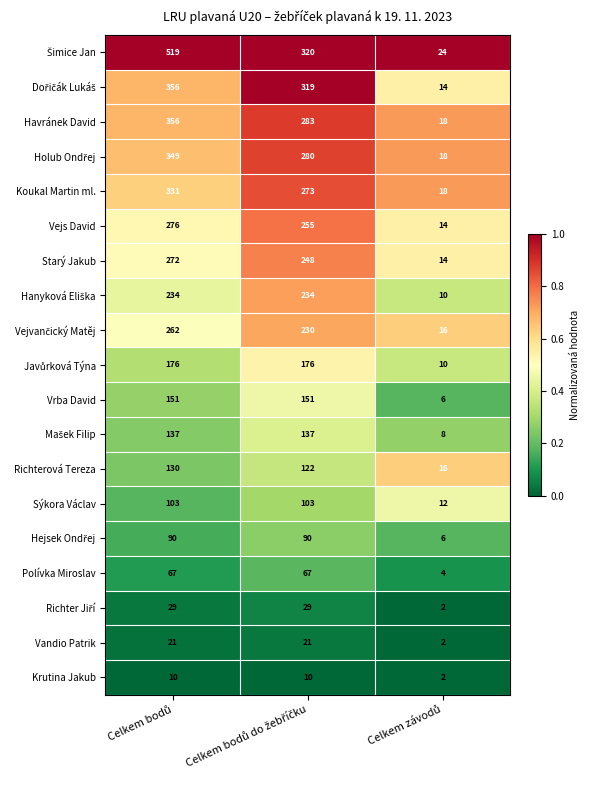

What is the greatest value displayed?

519